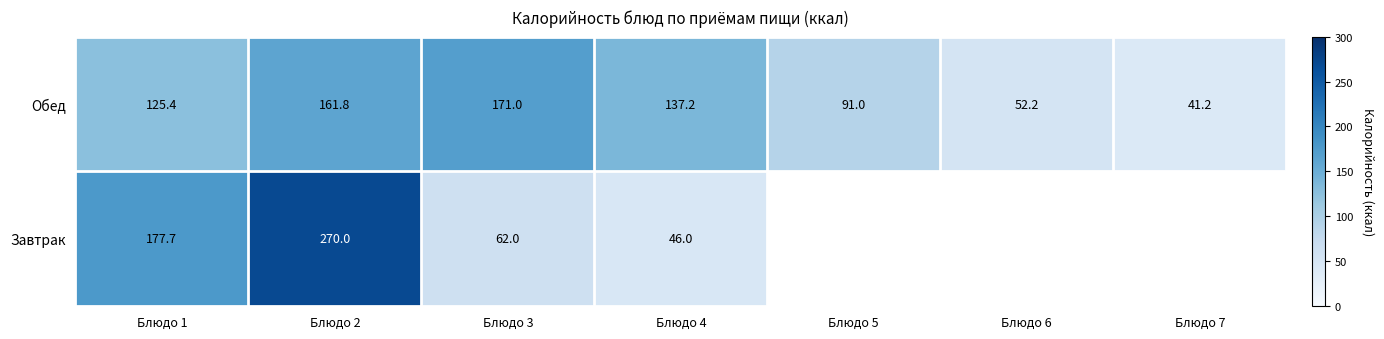

Is the value of Обед at Блюдо 4 greater than the value of Завтрак at Блюдо 2?

No